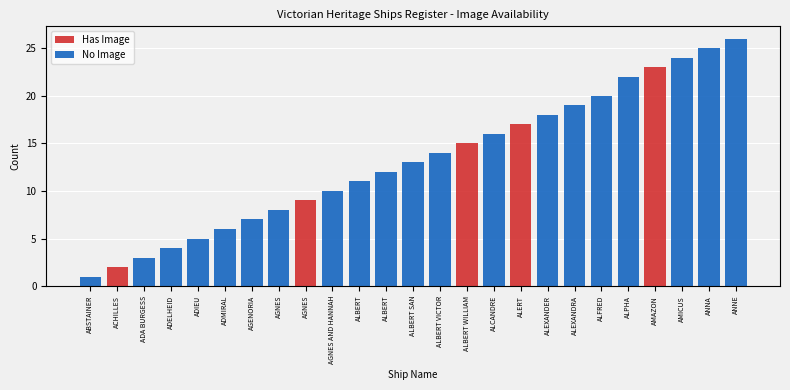

Is it true that Has Image equals 14 at ADMIRAL?

False